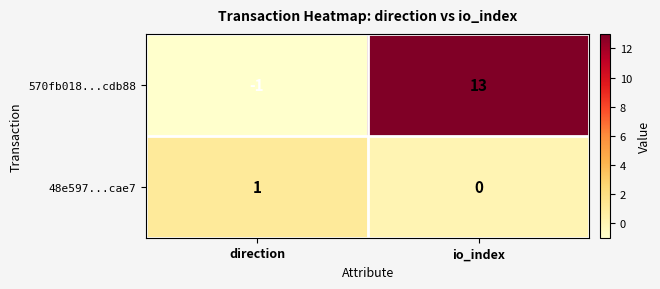

Which series has the widest spread of values?

570fb018...cdb88